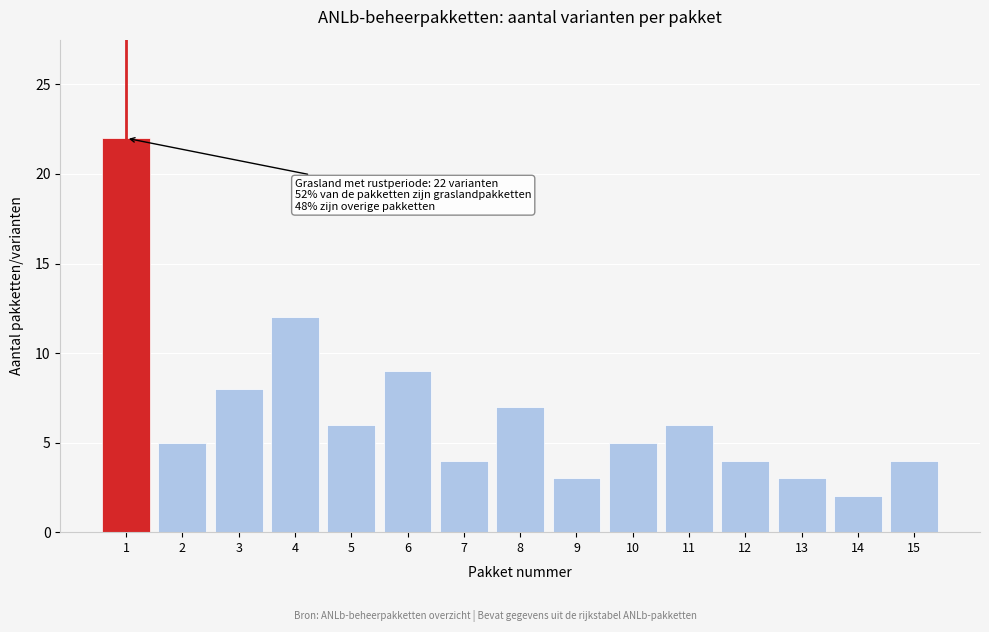

Reading left to right, extract all data points from this chart.

22	5	8	12	6	9	4	7	3	5	6	4	3	2	4